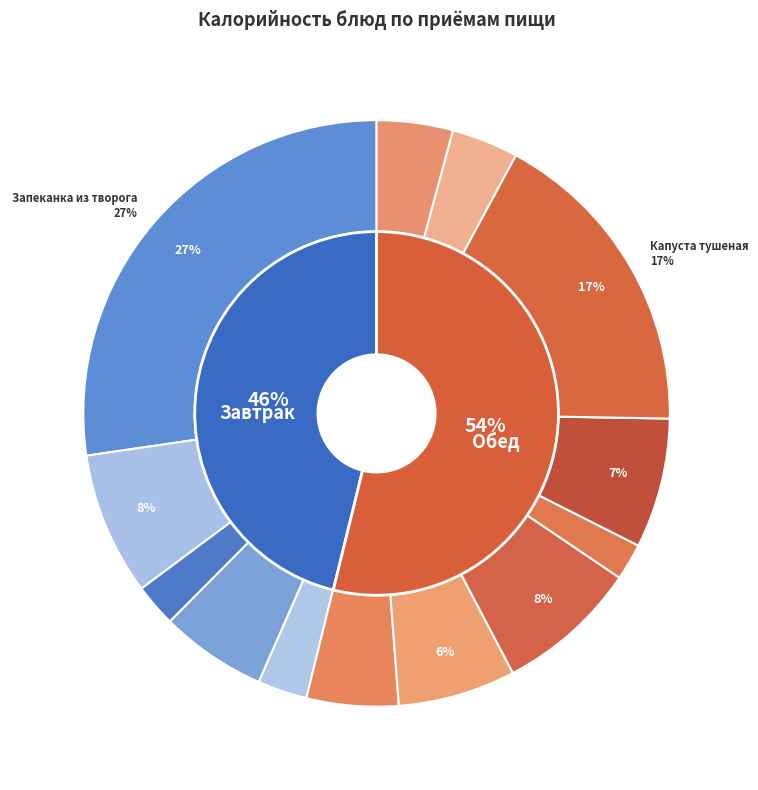

To the nearest percent, what is the difference between the Соус сметанный с томатом and Котлета домашняя slice percentages?

6%